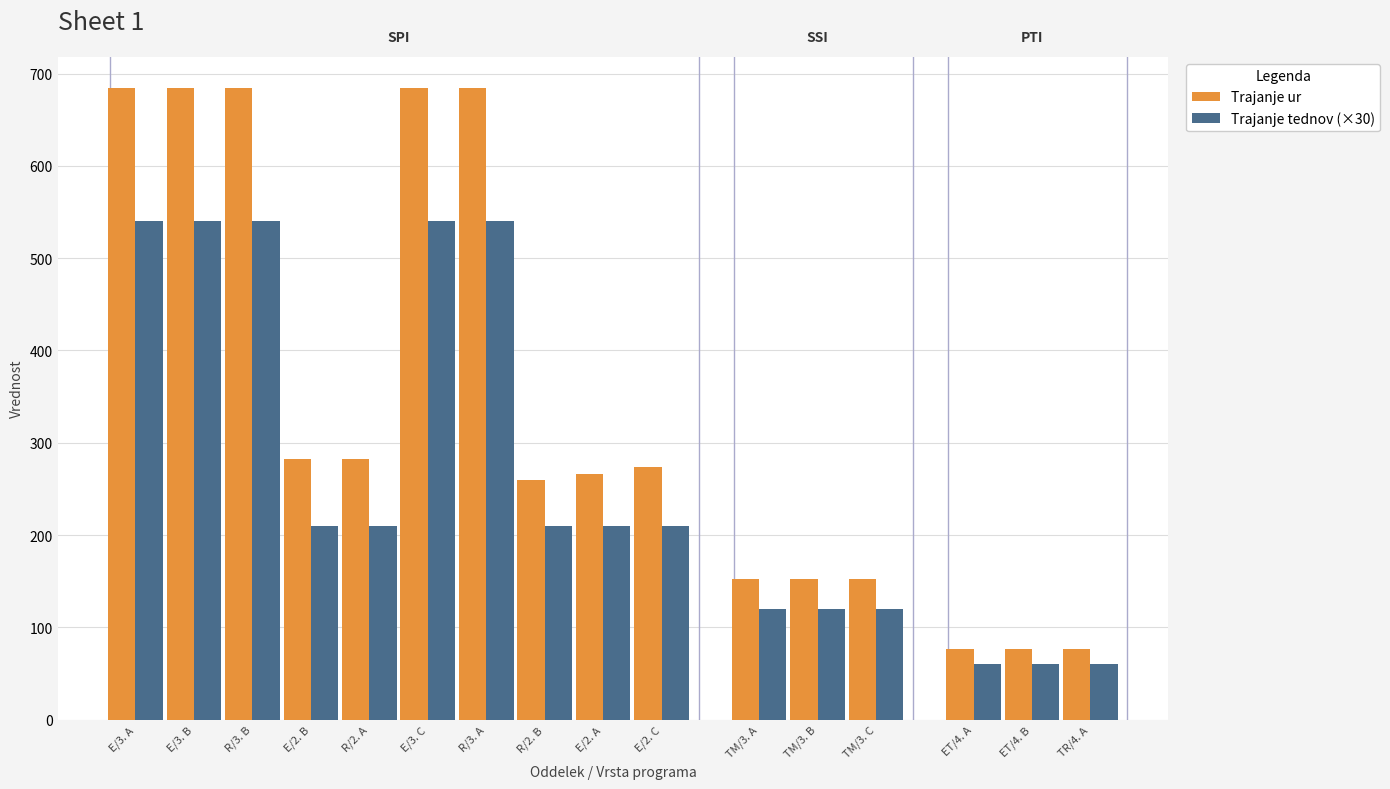

Between E/3. B and TM/3. C, which series saw the biggest shift?

Trajanje ur